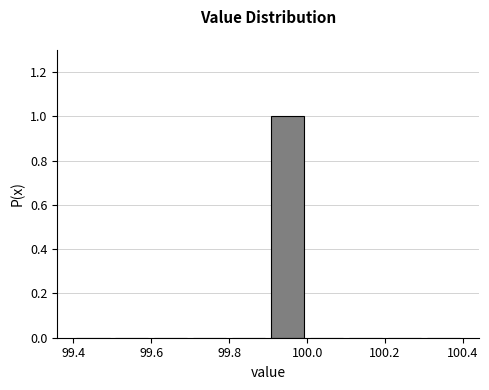

Which range on the x-axis has the tallest bar?

99.9 to 100.0